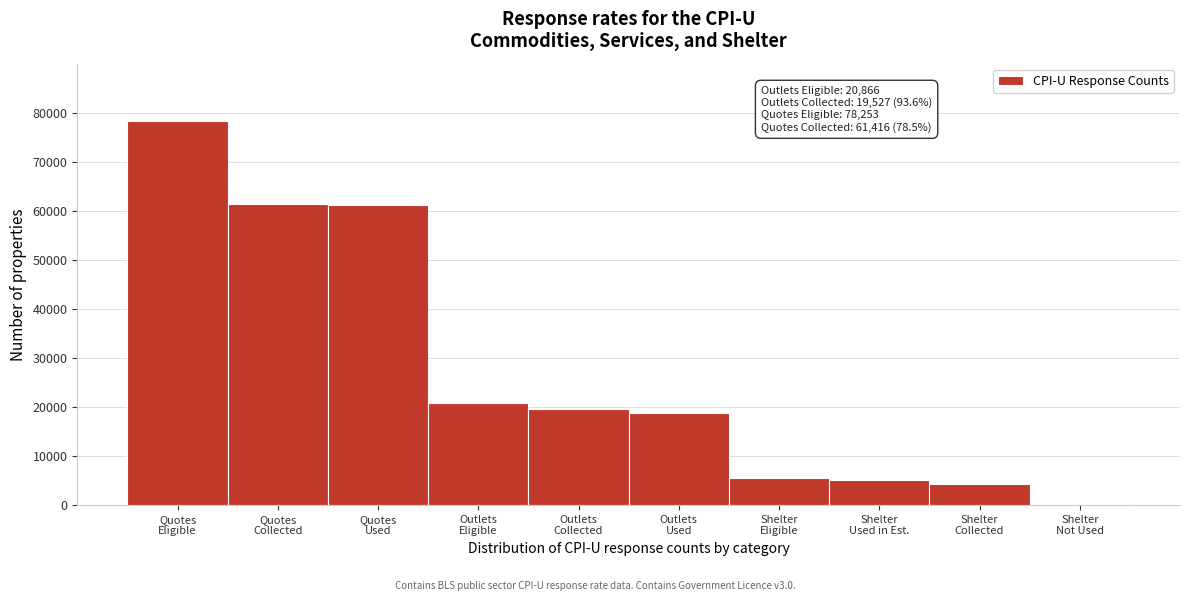

What is the average value?

27516